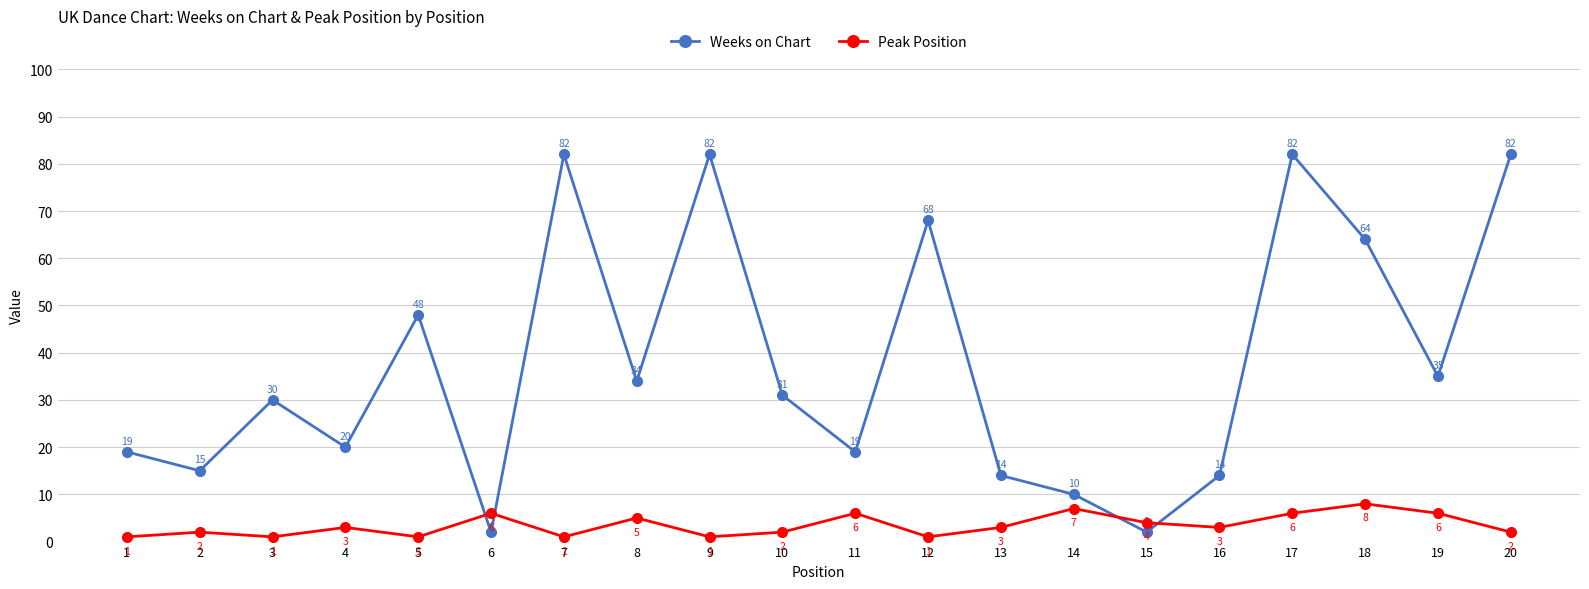

Which series ends up on top after the final intersection of Weeks on Chart and Peak Position?

Weeks on Chart